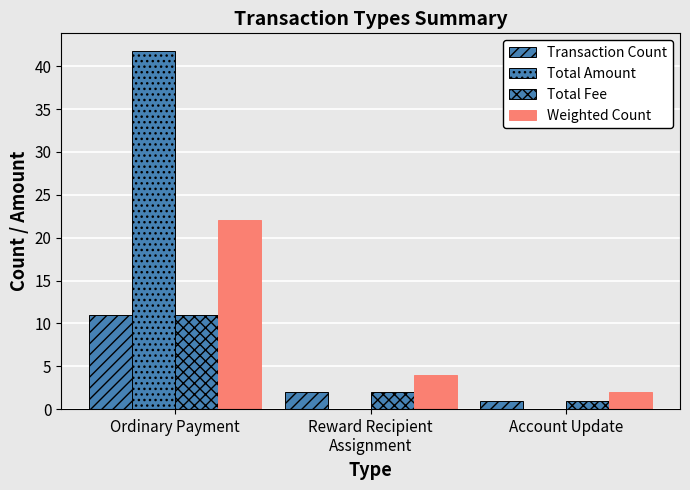

Reading left to right, transcribe all the data shown in this chart.

Transaction Count: 11.0	2.0	1.0
Total Amount: 41.7	0.0	0.0
Total Fee: 11.0	2.0	1.0
Weighted Count: 22.0	4.0	2.0